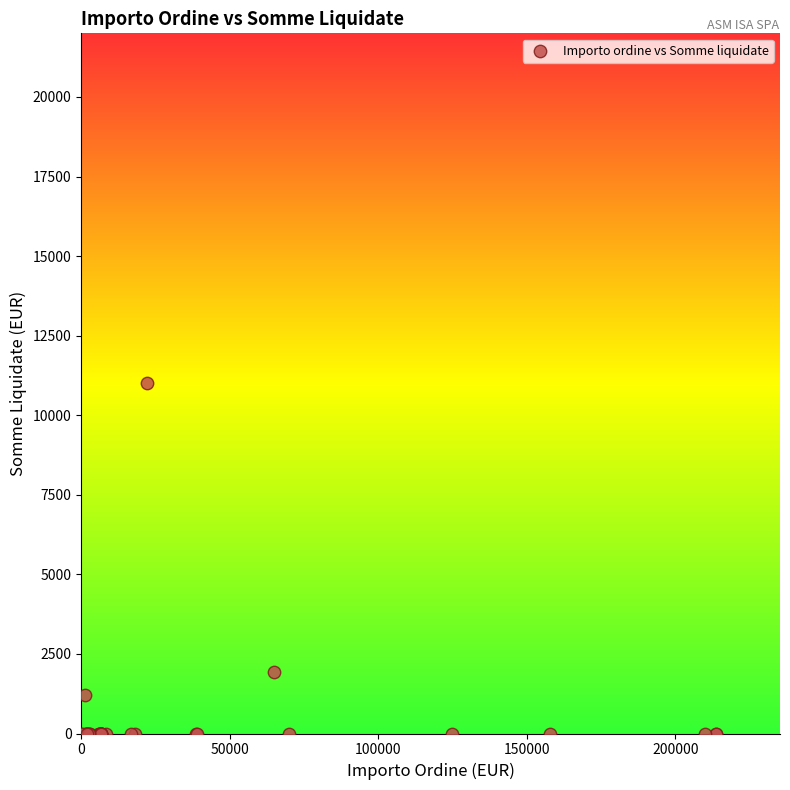

What Y value in the scatter plot is closest to 5500?

1942.2